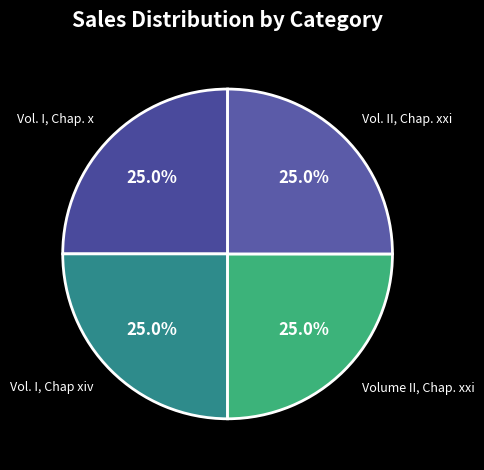

How many slices are in this pie chart?

4